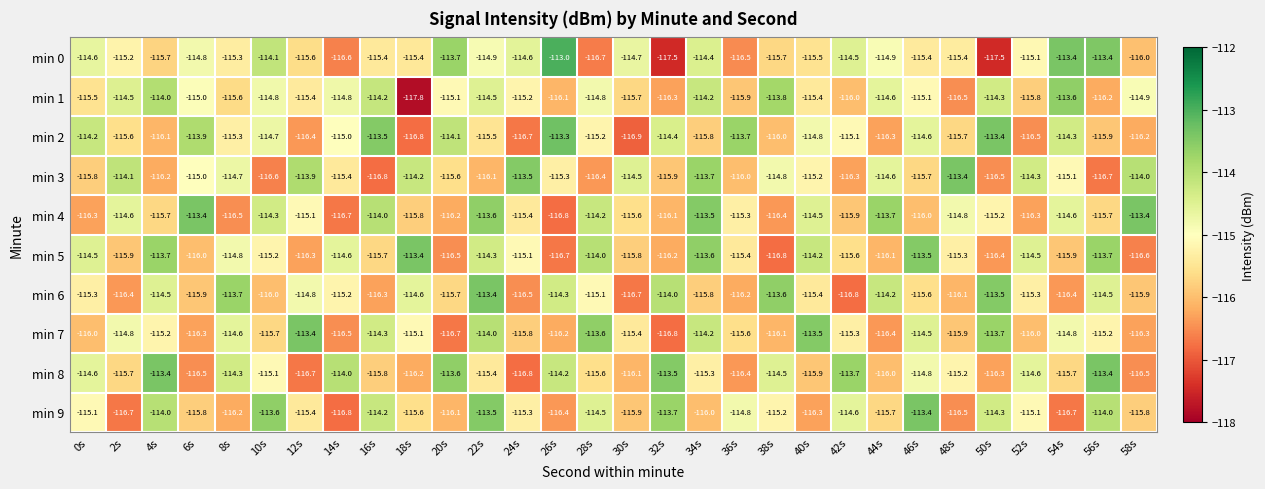

What value does the min 7 series have at 20s?

-116.7